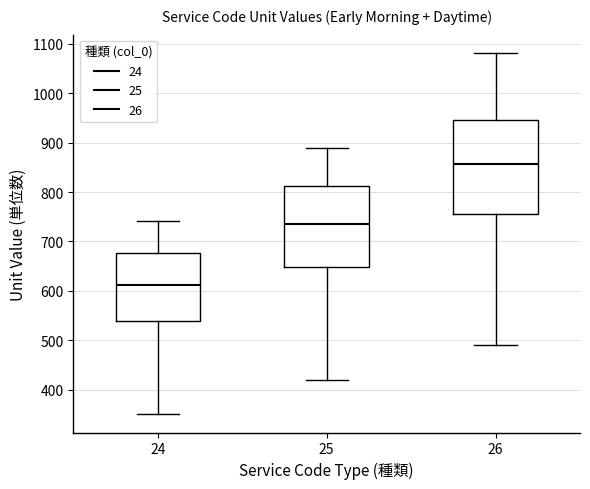

Where does the median line of the box at x = 26 sit on the y-axis? The values are not printed on the chart, so give them approximately, as read against the axis.

860